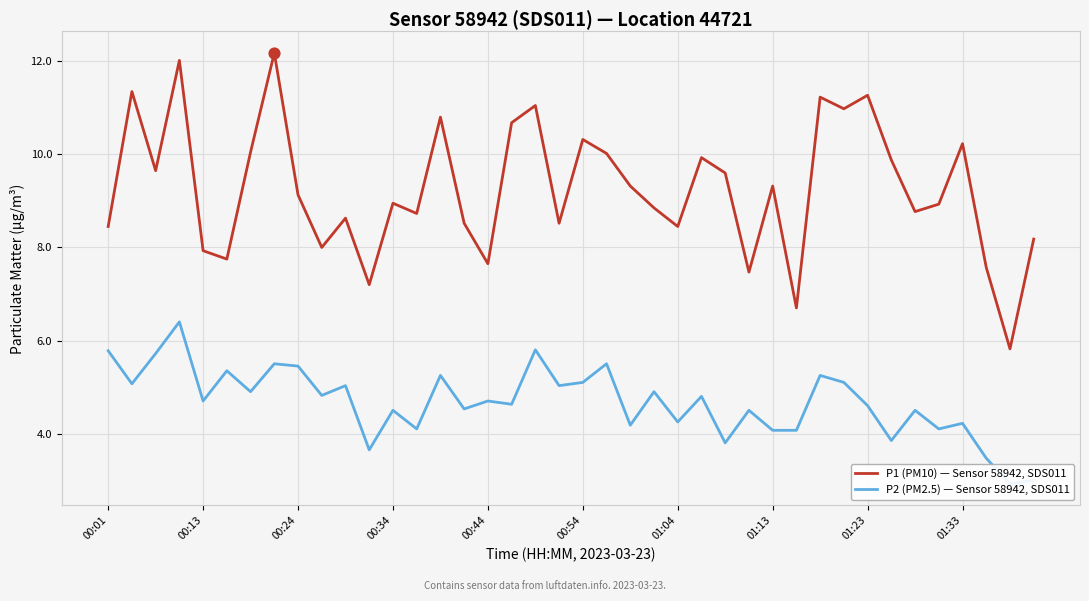

Which series contains the highest Y value?

P1 (PM10) — Sensor 58942, SDS011